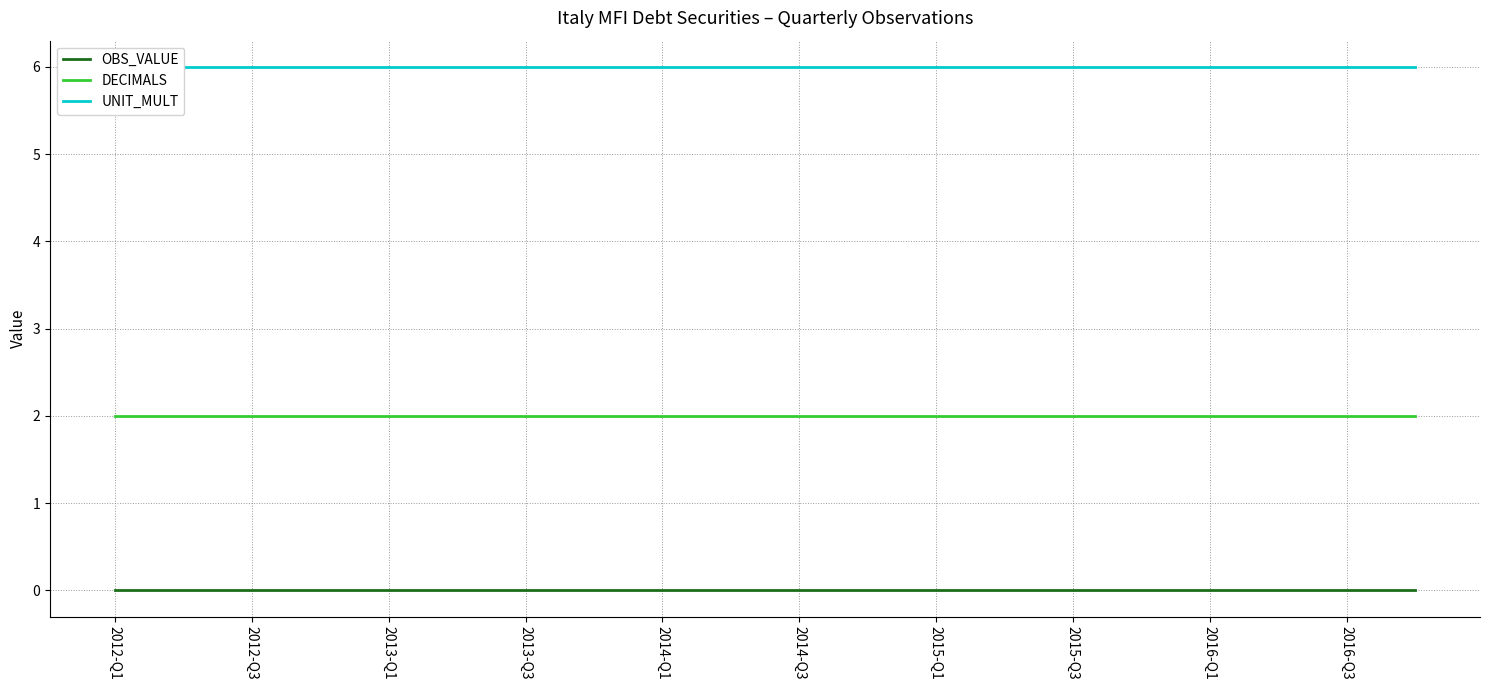

True or false: OBS_VALUE and DECIMALS intersect in this chart.

False